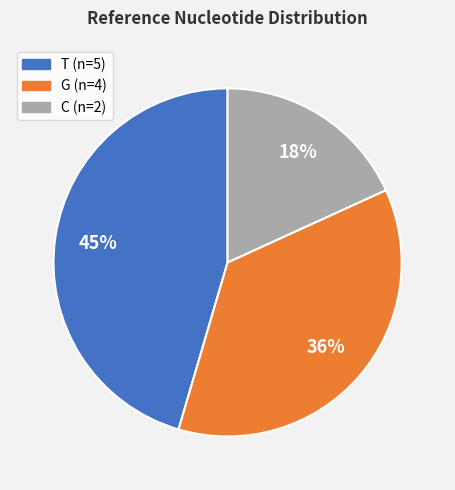

True or false: T (n=5) accounts for 45% of the total.

True